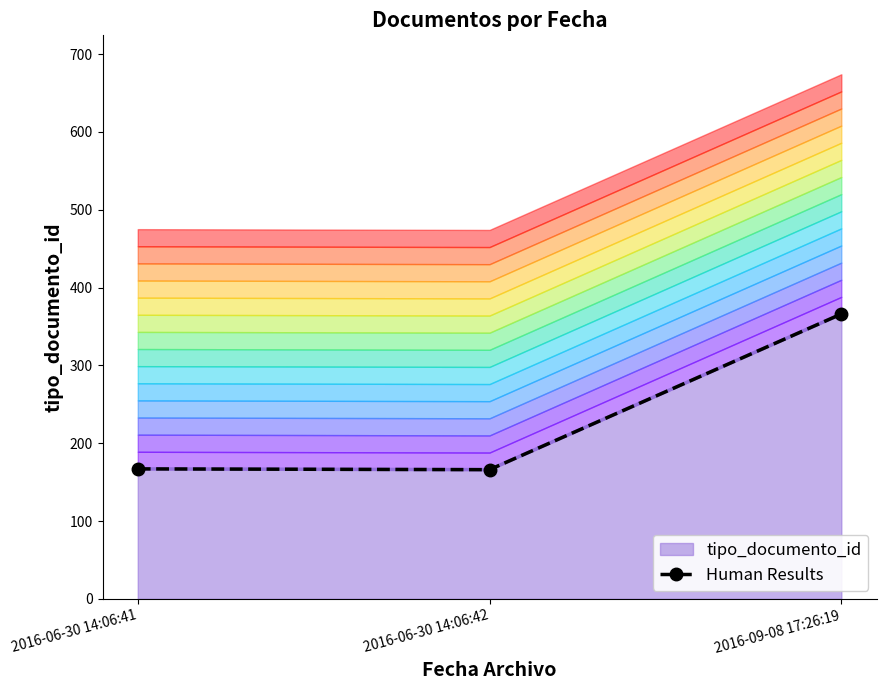

The value at 2016-09-08 17:26:19 is 366. True or false?

True